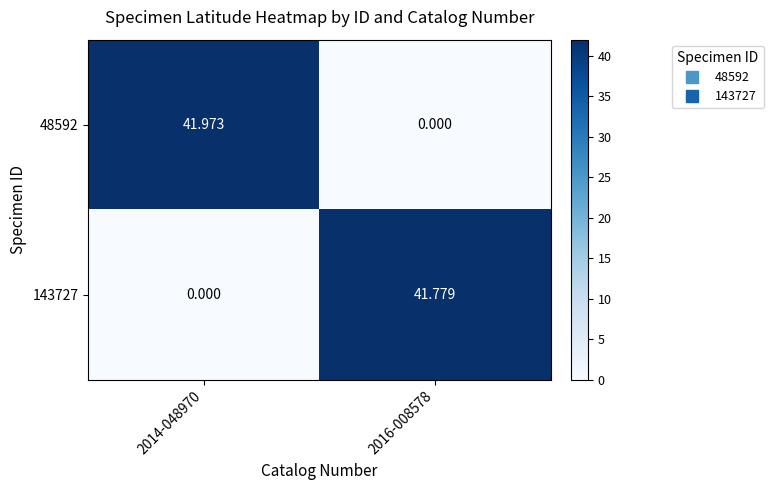

How many values in the 48592 series are below 41?

1